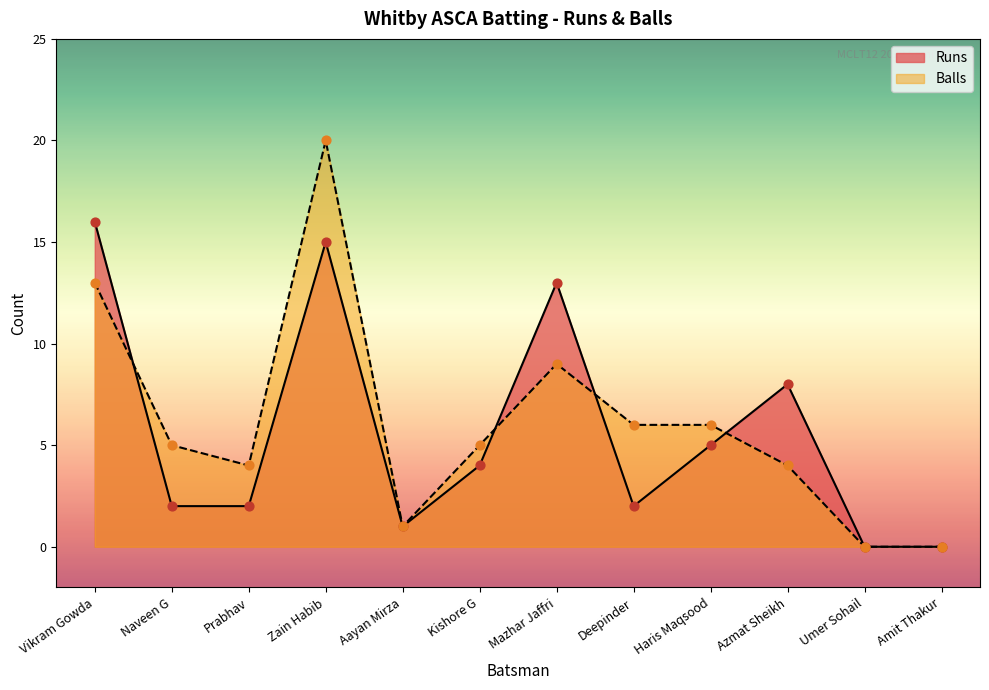

At how many categories does at least one series exceed 13?

2